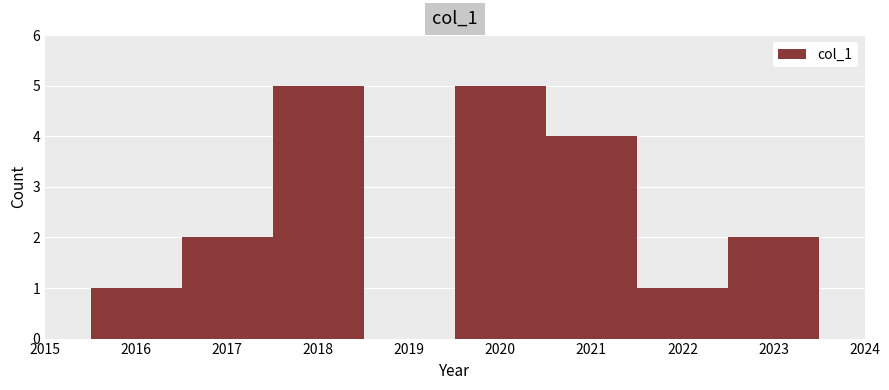

Reading left to right, transcribe this chart: for each bar, give the range it covers on the x-axis and its height. The values are not printed on the chart, so give them approximately, as read against the axis.

2015.5 to 2016.5: 1
2016.5 to 2017.5: 2
2017.5 to 2018.5: 5
2018.5 to 2019.5: 0
2019.5 to 2020.5: 5
2020.5 to 2021.5: 4
2021.5 to 2022.5: 1
2022.5 to 2023.5: 2